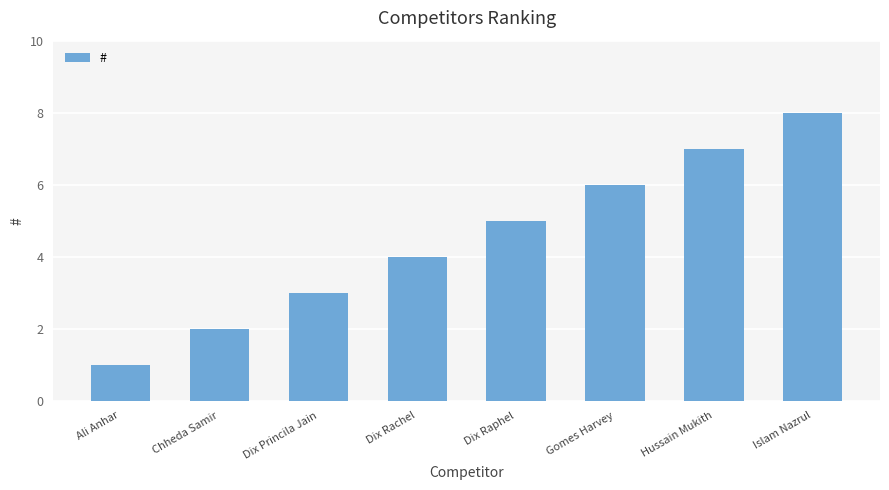

What is the label of the 4th bar from the right?

Dix Raphel